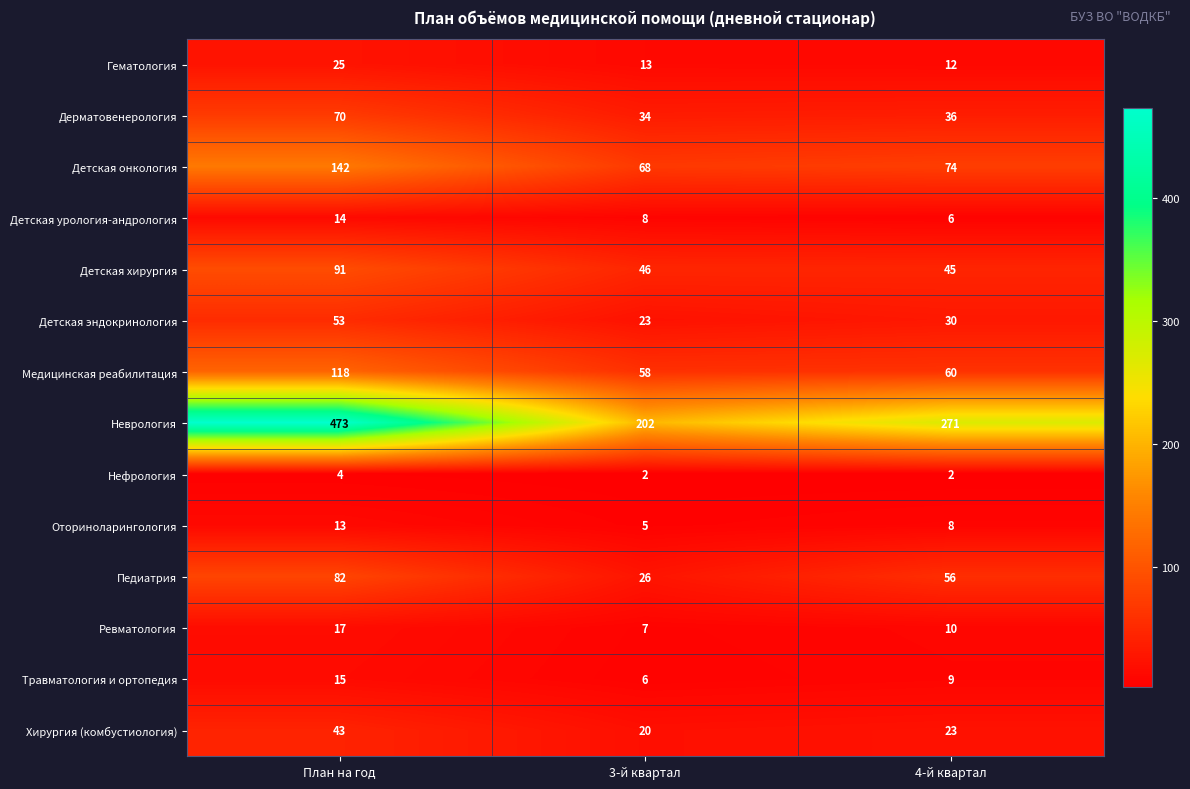

What is the total value across all series at План на год?

1160